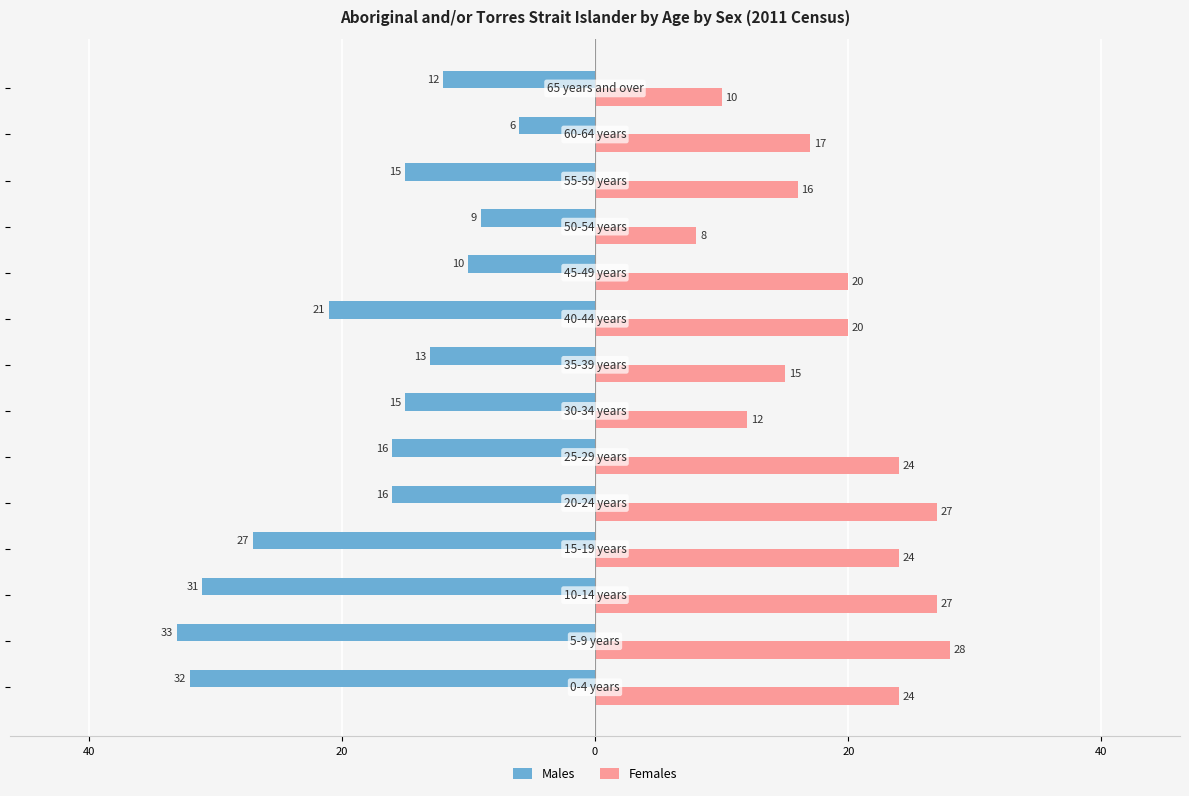

Reading right to left, transcribe all the data shown in this chart.

Males: -12	-6	-15	-9	-10	-21	-13	-15	-16	-16	-27	-31	-33	-32
Females: 10	17	16	8	20	20	15	12	24	27	24	27	28	24